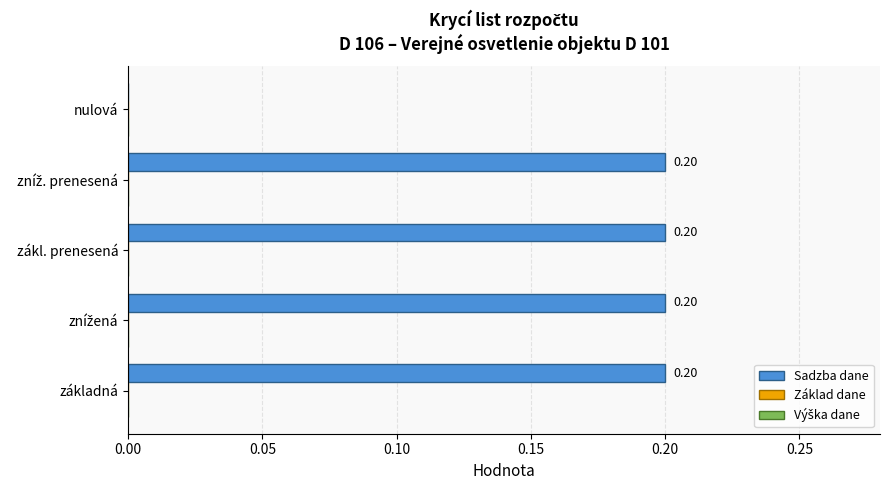

Where is the data nearest to the value 0?

nulová